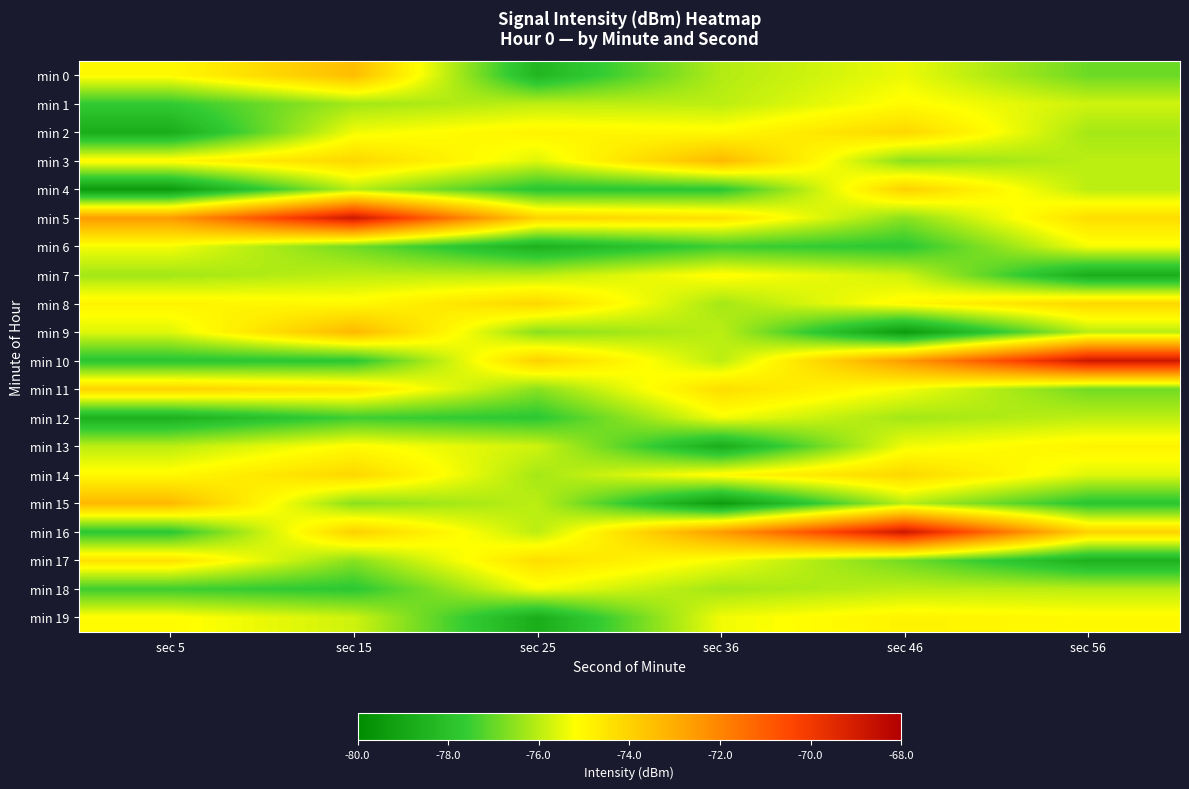

Which series has the widest spread of values?

min 10